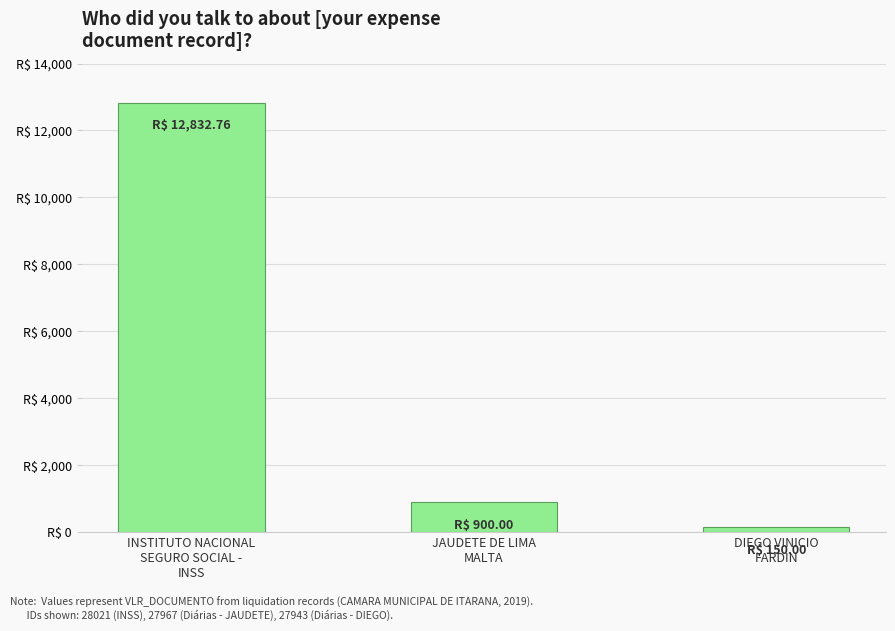

Are the bars horizontal?

No